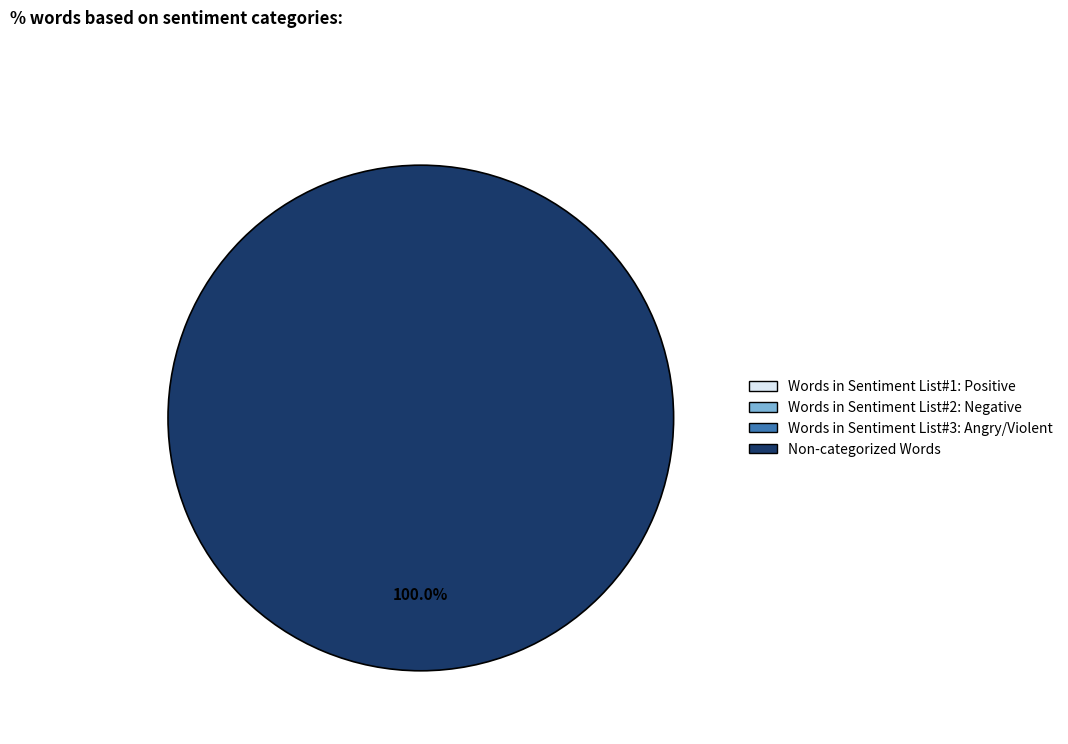

Count the number of slices in the pie.

1